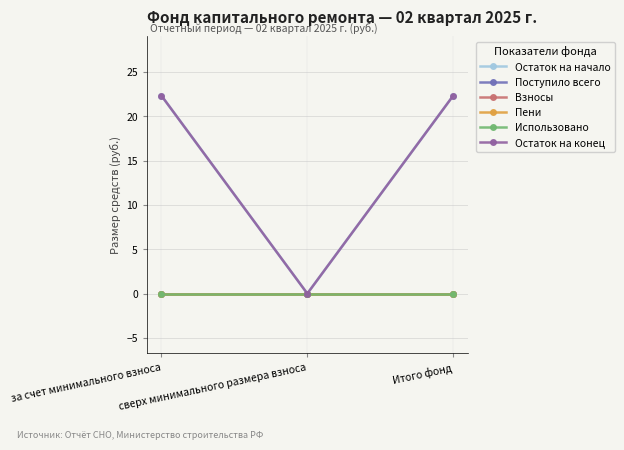

Does the chart have visible grid lines?

Yes